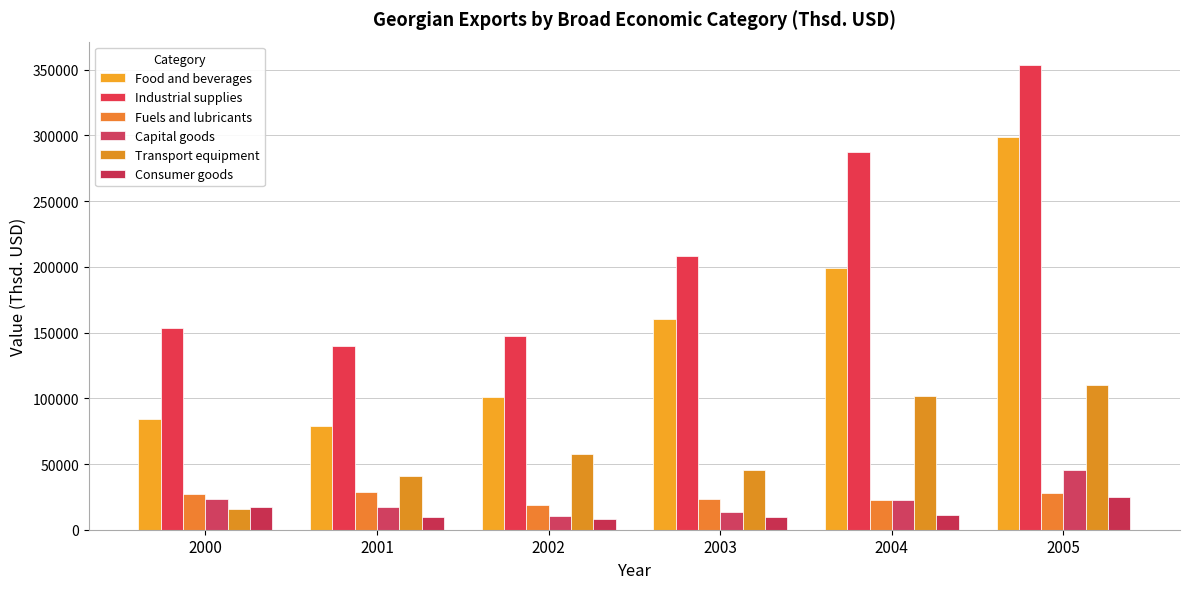

At which category is the sum across all series the highest?

2005